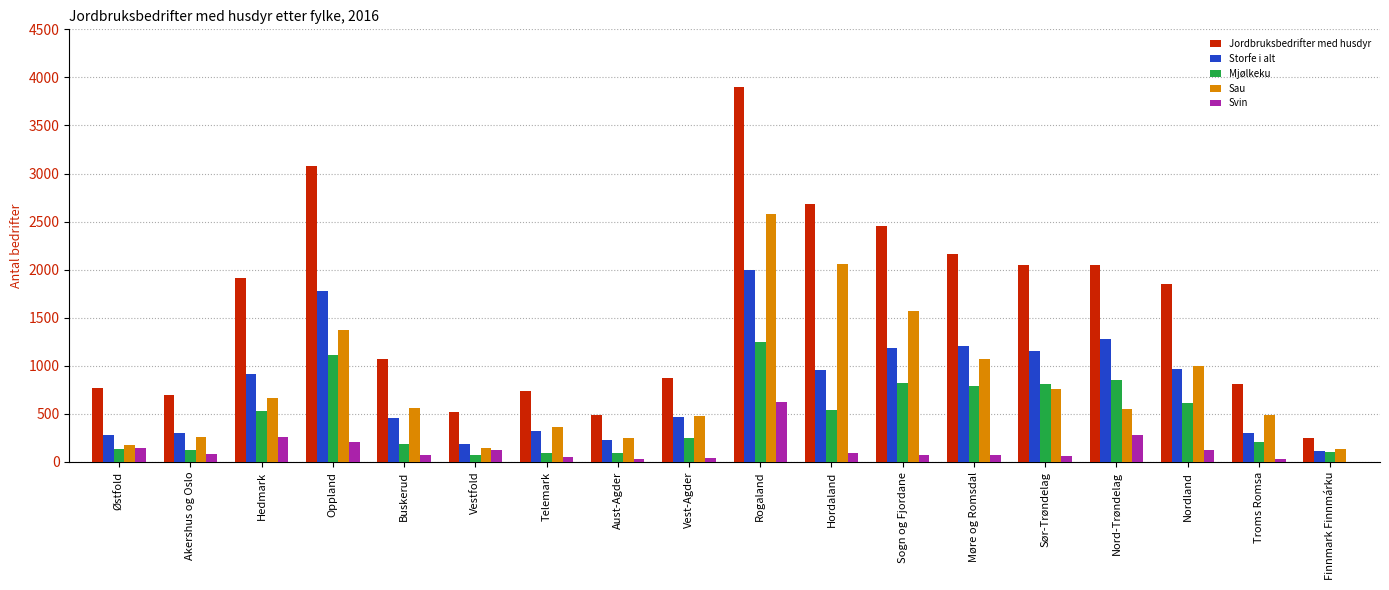

Is the value of Jordbruksbedrifter med husdyr at Nord-Trøndelag greater than the value of Sau at Finnmark Finnmárku?

Yes